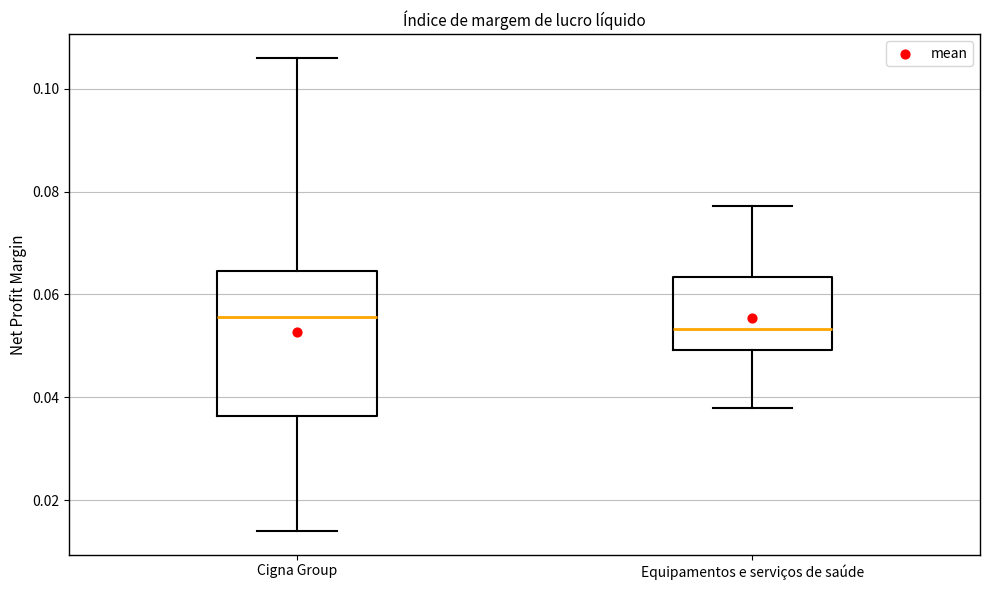

Comparing the boxes themselves (not the whiskers), which one is the tallest?

Cigna Group